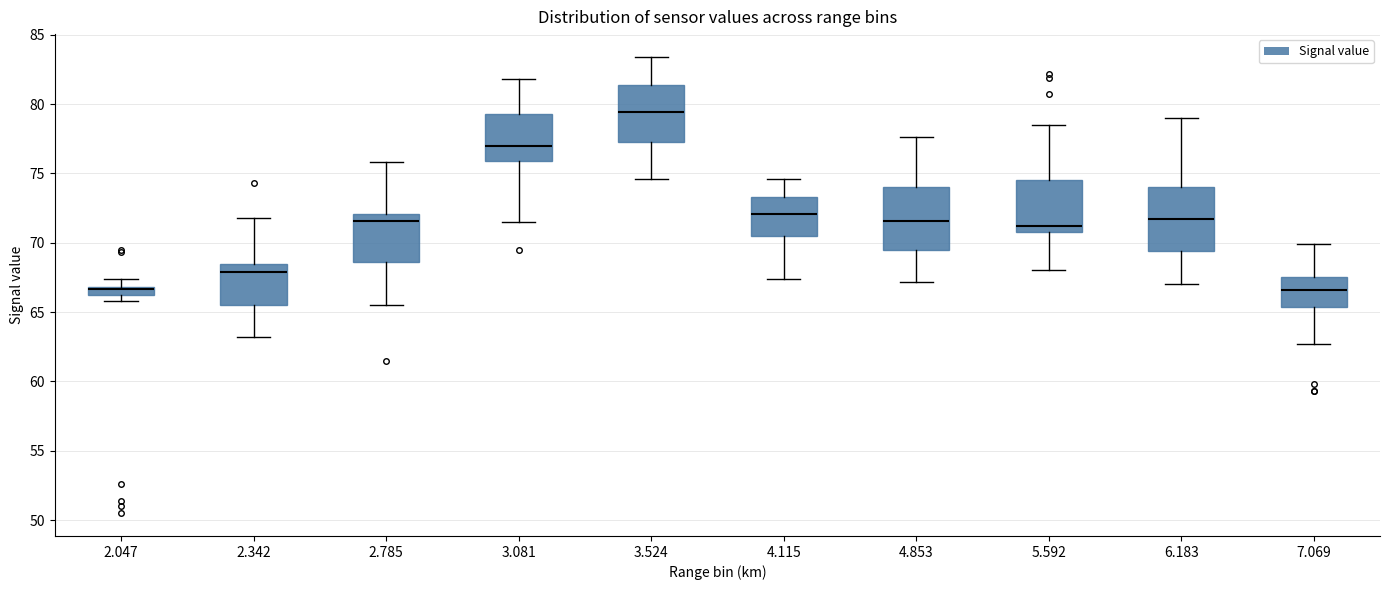

Where is the lower edge of the box at x = 2.785 on the y-axis? The values are not printed on the chart, so give them approximately, as read against the axis.

68.5